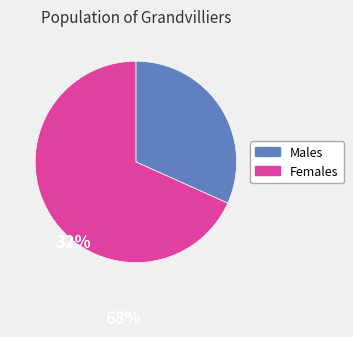

Is there any slice that represents more than half of the pie?

Yes